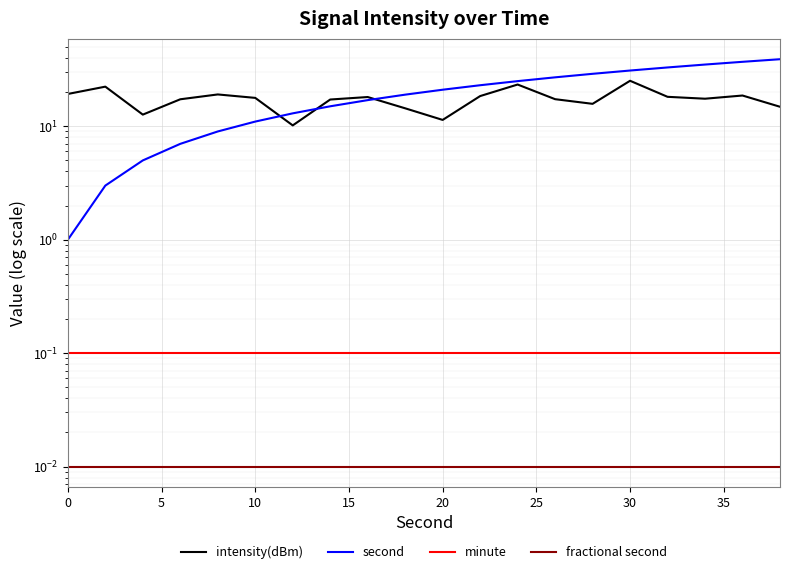

Which series has the largest range (max minus min)?

second